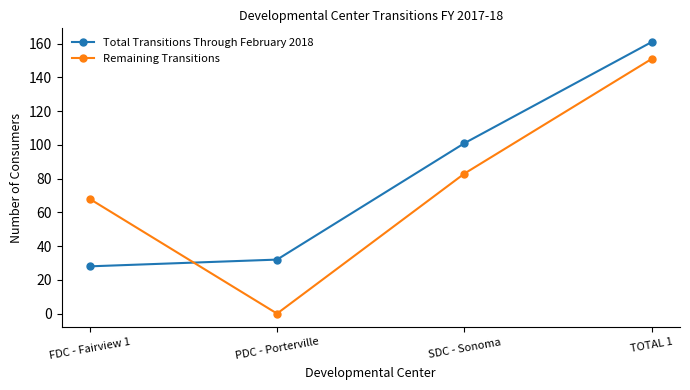

Reading left to right, what are all the values shown in this chart?

Total Transitions Through February 2018: FDC - Fairview 1=28	PDC - Porterville=32	SDC - Sonoma=101	TOTAL 1=161
Remaining Transitions: FDC - Fairview 1=68	PDC - Porterville=0	SDC - Sonoma=83	TOTAL 1=151